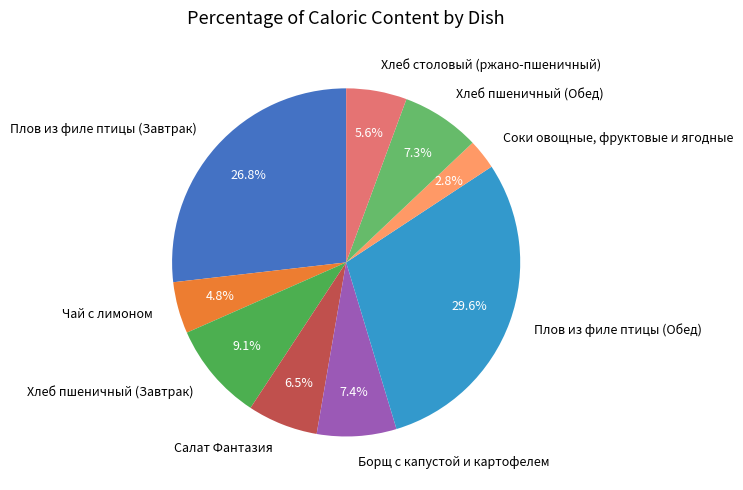

To the nearest percent, what percentage of the pie is Плов из филе птицы (Завтрак)?

27%